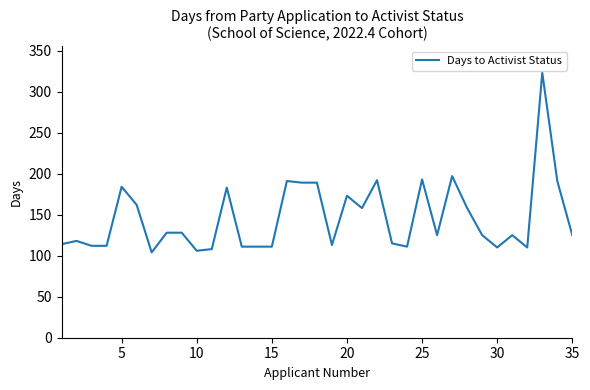

What is the difference between the maximum and minimum values?

219